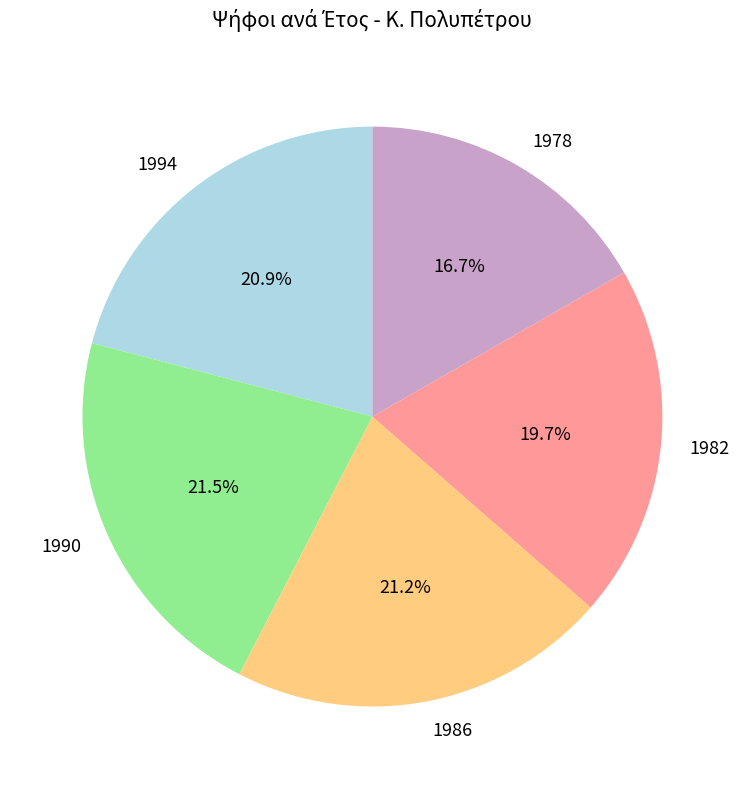

Approximately how many times larger is the value at 1990 compared to 1986?

1.0